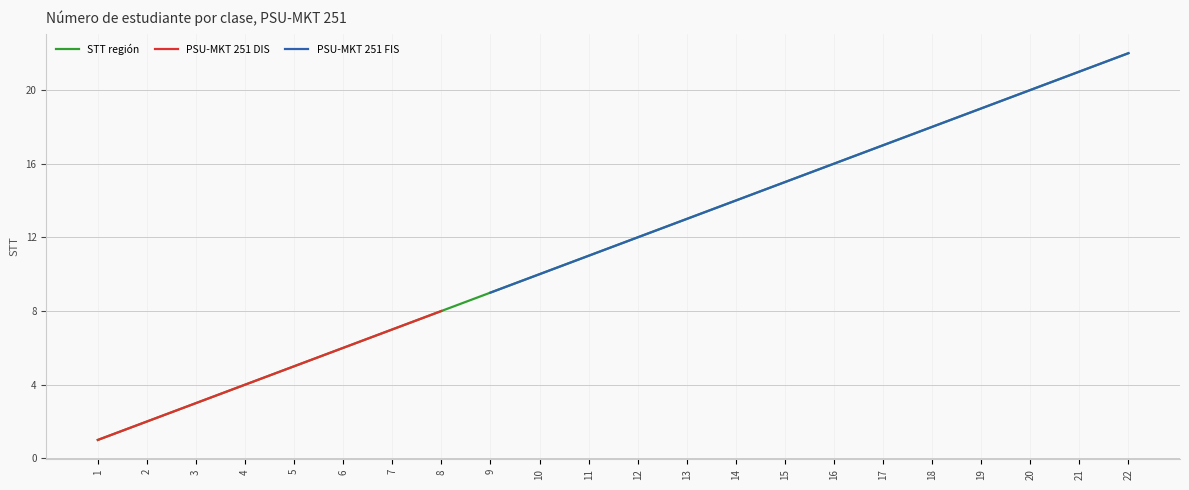

What is the minimum value for PSU-MKT 251 DIS?

1.0